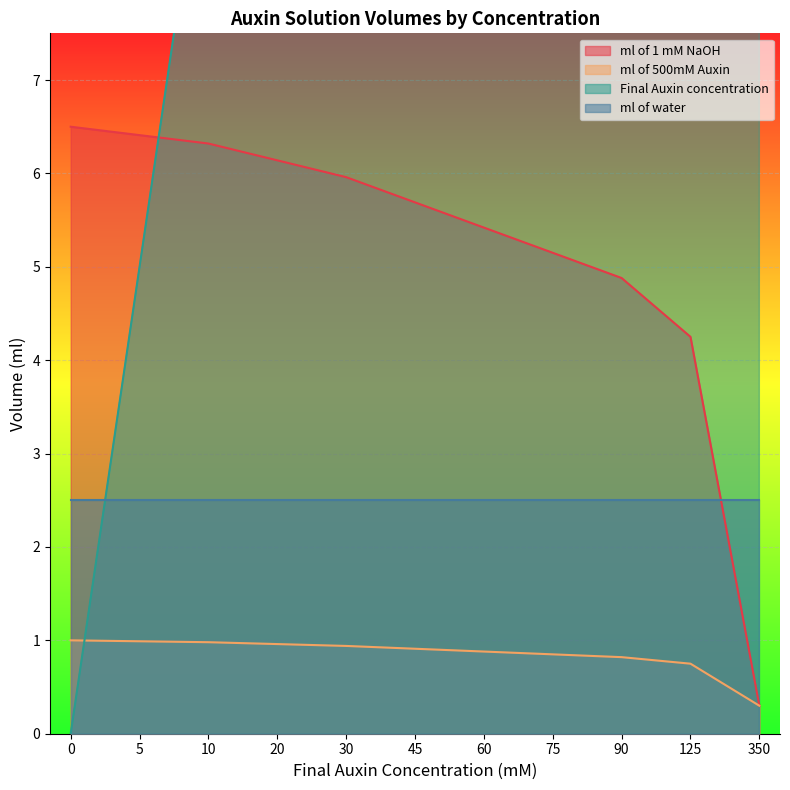

Where is ml of 500mM Auxin nearest to the value 0?

350